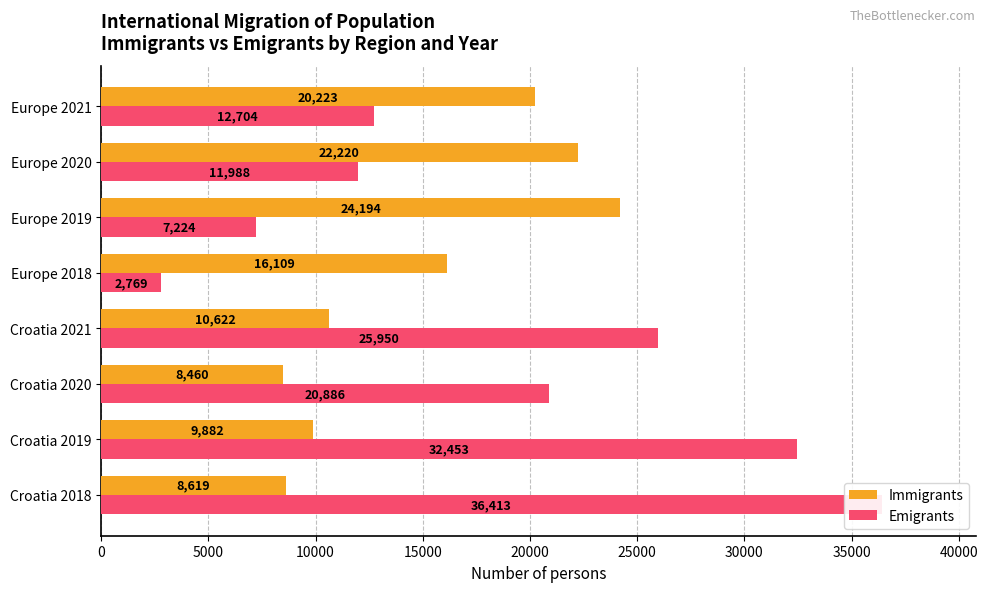

Is the value of Emigrants at Europe 2019 greater than the value of Immigrants at Croatia 2021?

No